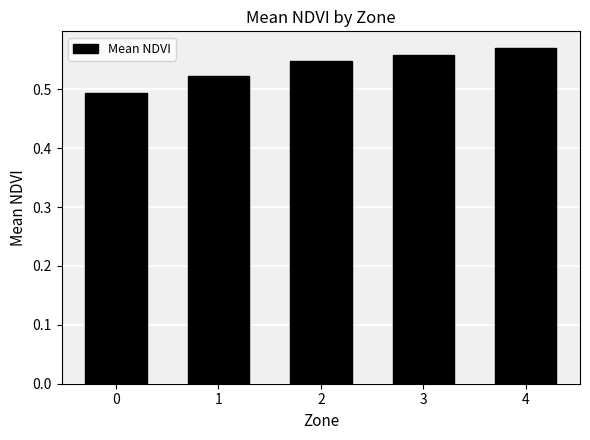

How many values are between 0 and 1?

5